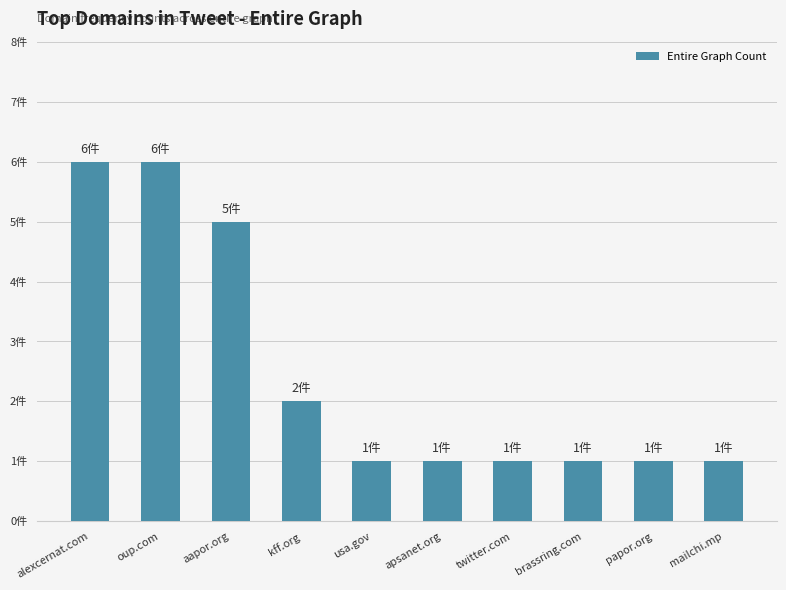

Are the bars horizontal?

No